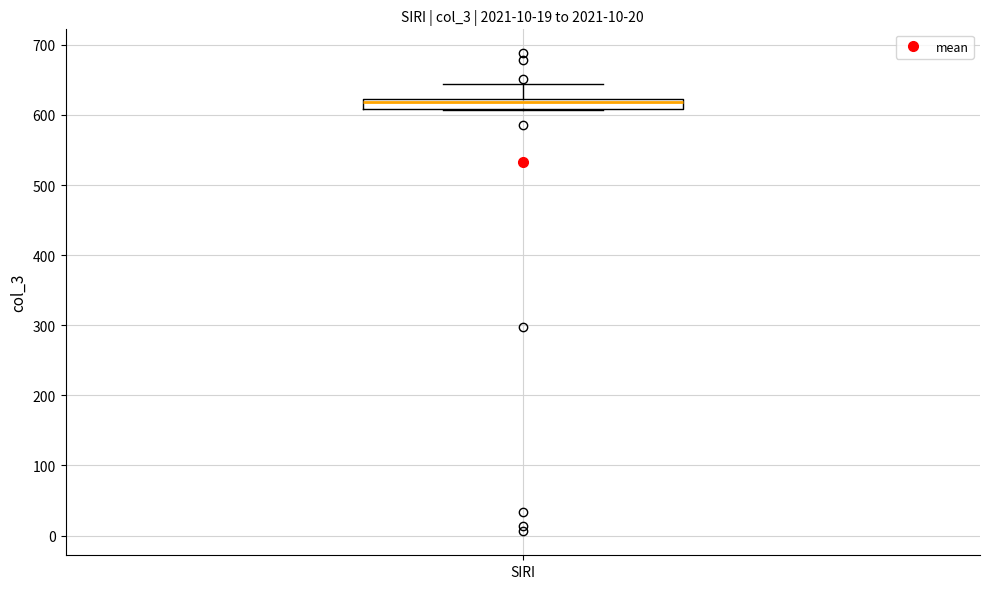

Where does the upper whisker of the box for SIRI end on the y-axis? The values are not printed on the chart, so give them approximately, as read against the axis.

640